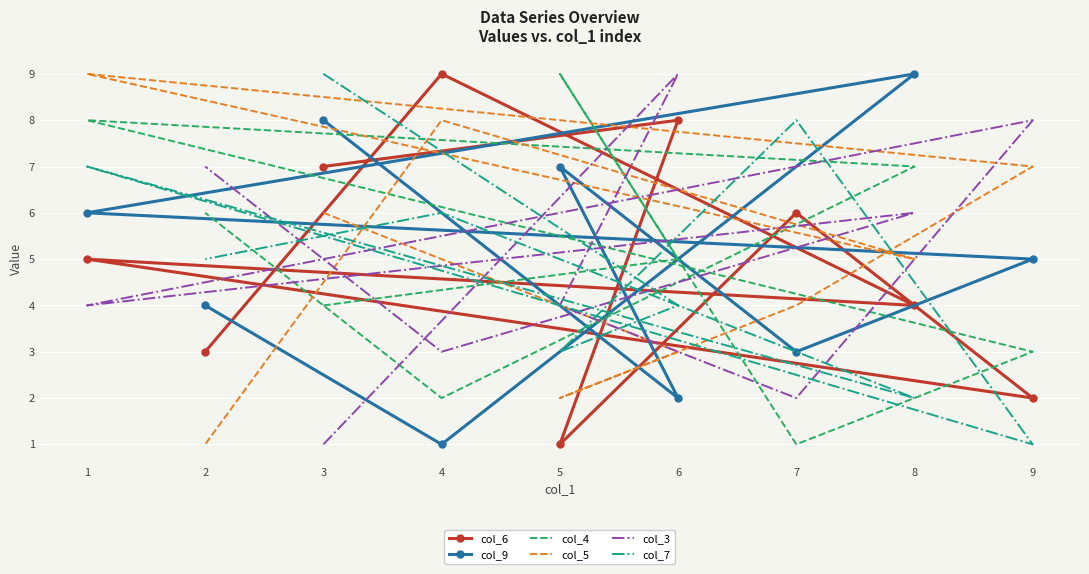

At which category does col_3 reach its first local peak?

6